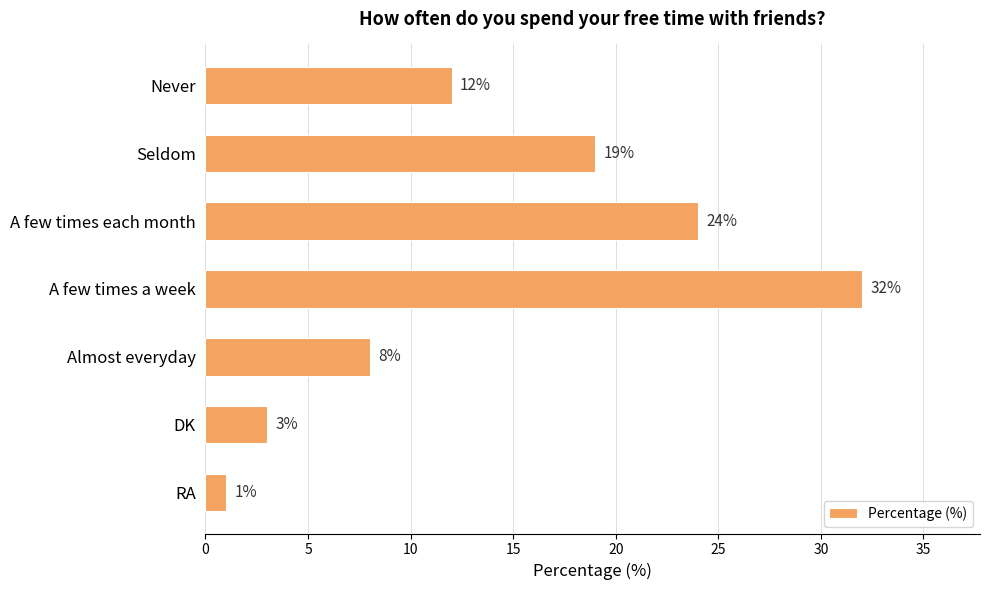

At which label is the value closest to 16?

Seldom